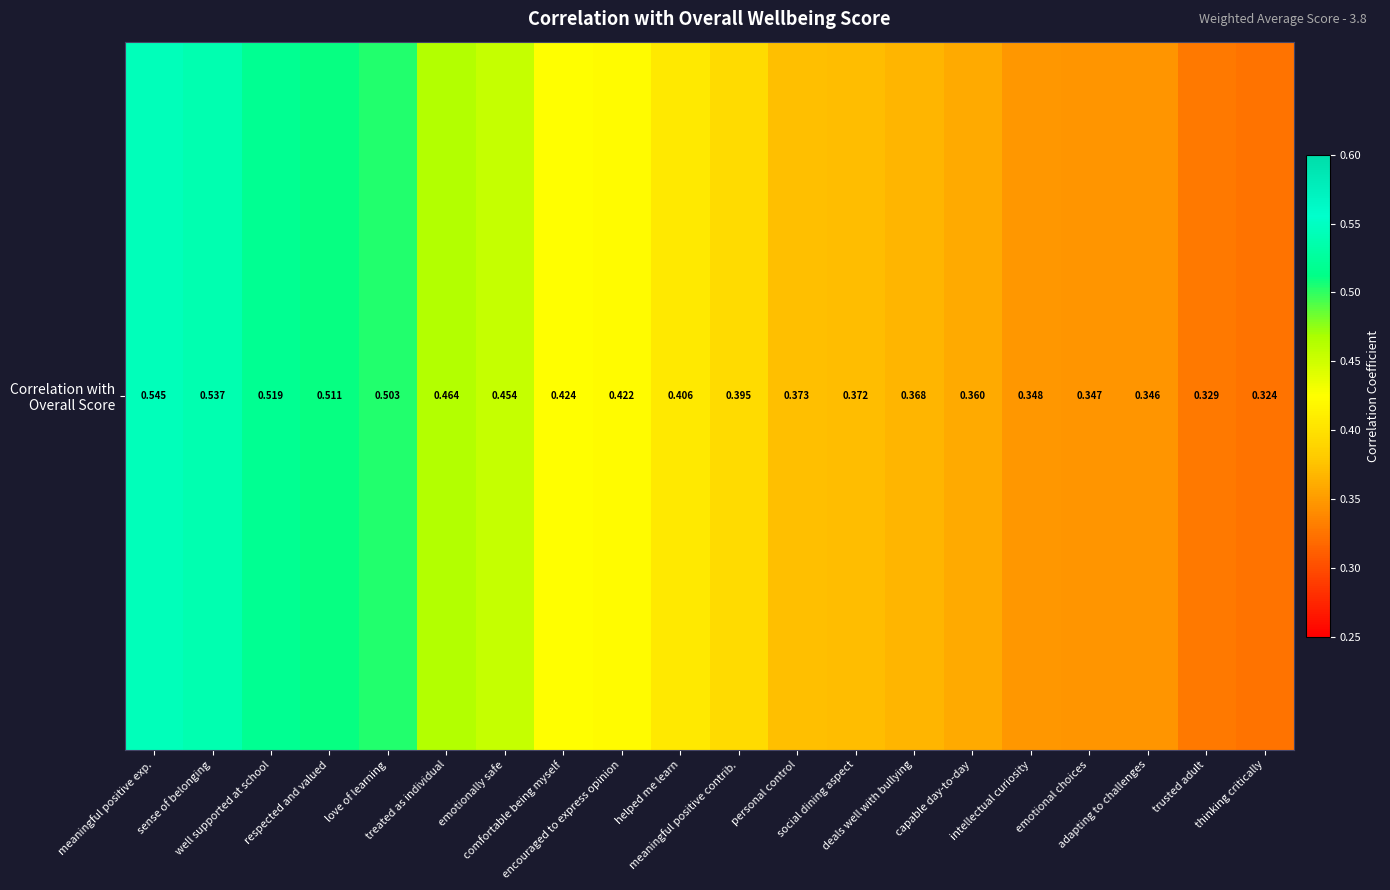

What is the minimum value shown in the chart?

0.3